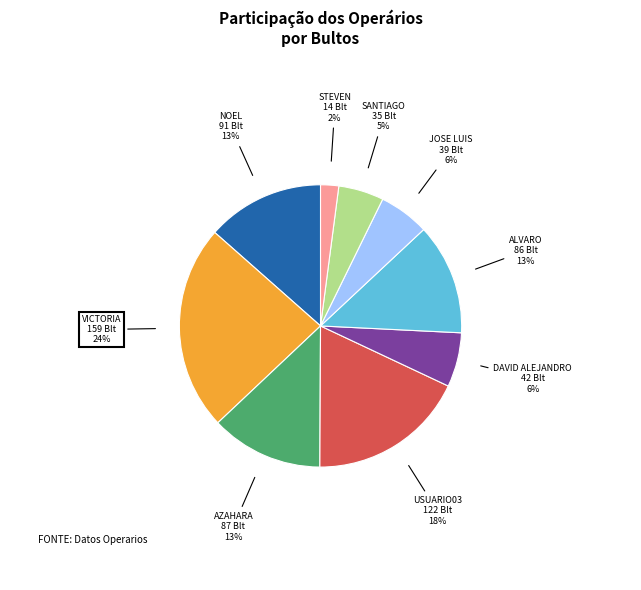

Is it true that NOEL is 13% of the pie?

True